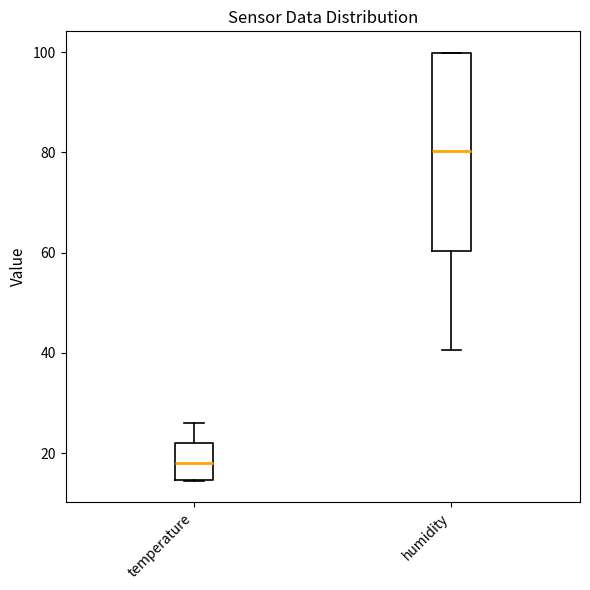

Reading left to right, transcribe this box plot: for each box, give where its median line is, the range the box spans, and where its two whiskers end, as read against the y-axis. The values are not printed on the chart, so give them approximately, as read against the axis.

temperature: median 18, box 14 to 22, whiskers 14 to 26
humidity: median 80, box 60 to 100, whiskers 40 to 100